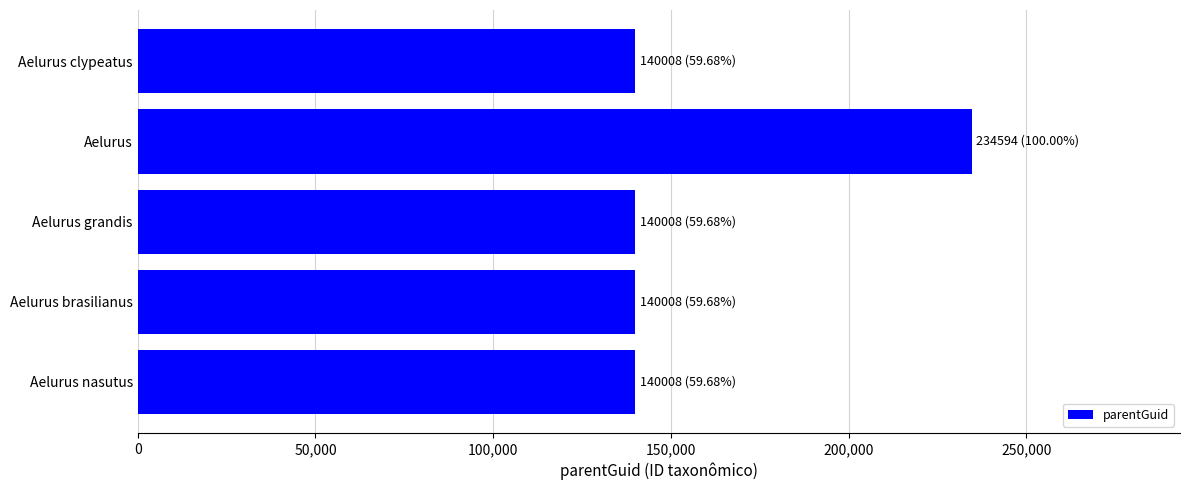

What is the difference between the maximum and second lowest values?

94586